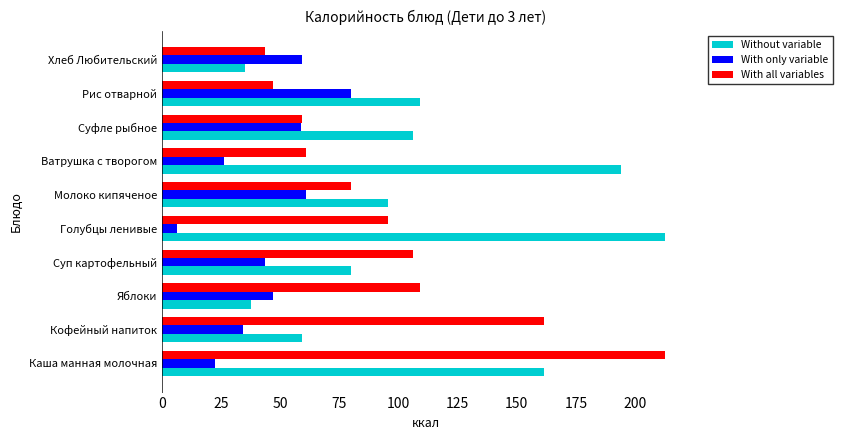

Which series has the largest total across all categories?

Without variable